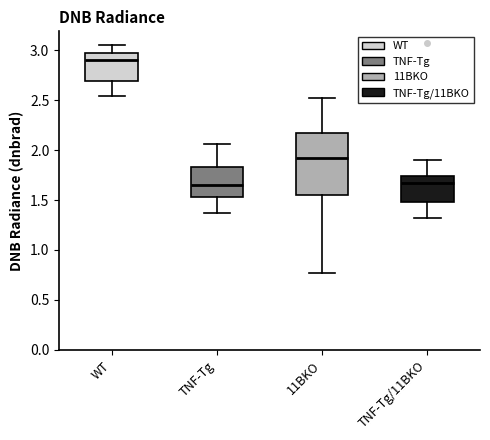

Reading left to right, read every box against the y-axis: the position of its median line, the range the box covers, and the ends of its whiskers. The values are not printed on the chart, so give them approximately, as read against the axis.

WT: median 2.90, box 2.70 to 3.00, whiskers 2.55 to 3.05
TNF-Tg: median 1.65, box 1.55 to 1.85, whiskers 1.35 to 2.05
11BKO: median 1.90, box 1.55 to 2.15, whiskers 0.75 to 2.50
TNF-Tg/11BKO: median 1.65, box 1.50 to 1.75, whiskers 1.30 to 1.90